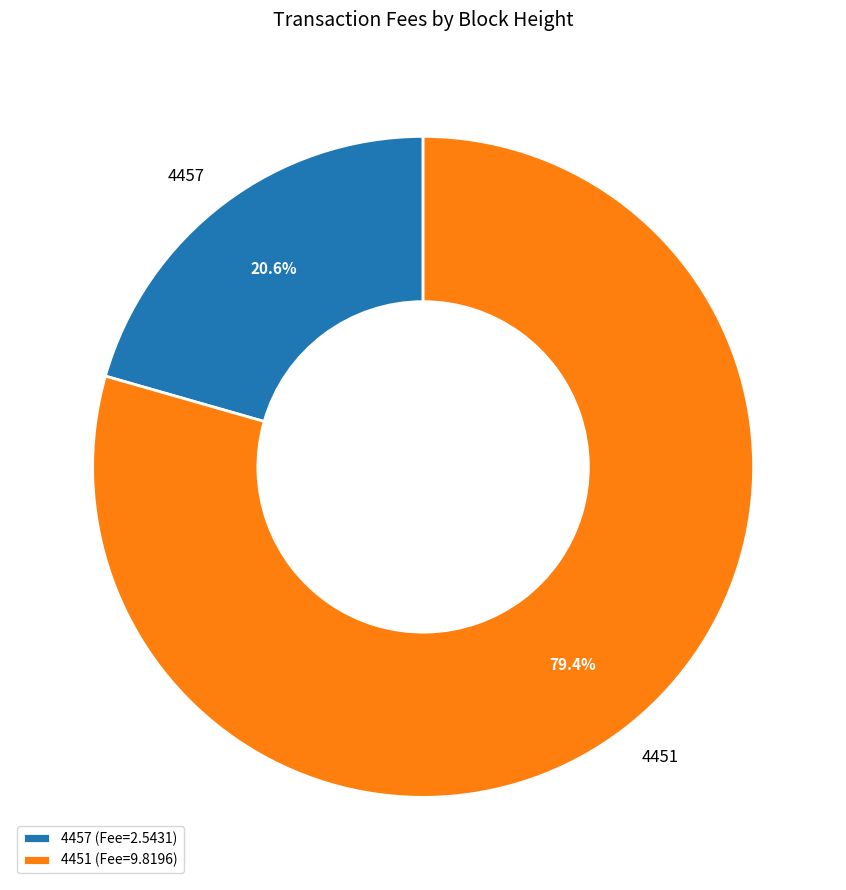

Approximately how many times larger is the value at 4451 compared to 4457?

3.9